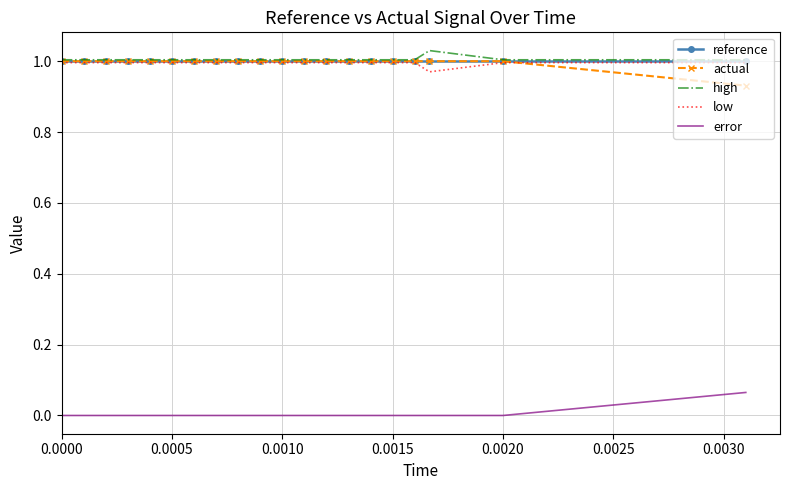

True or false: actual and error cross at least once.

False